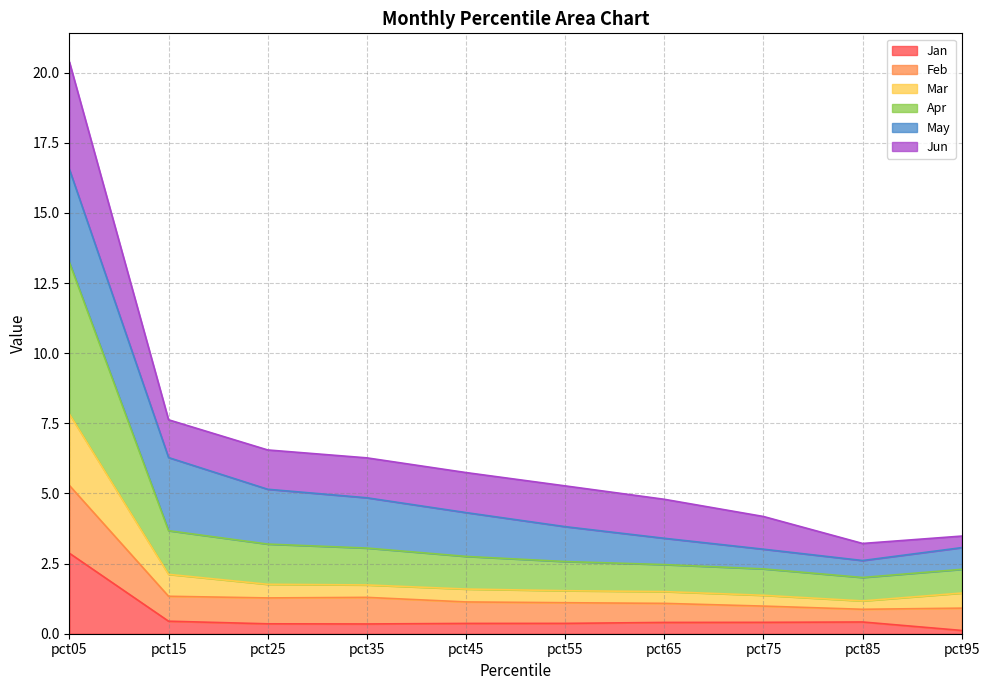

What is the maximum value for Jan?

2.9